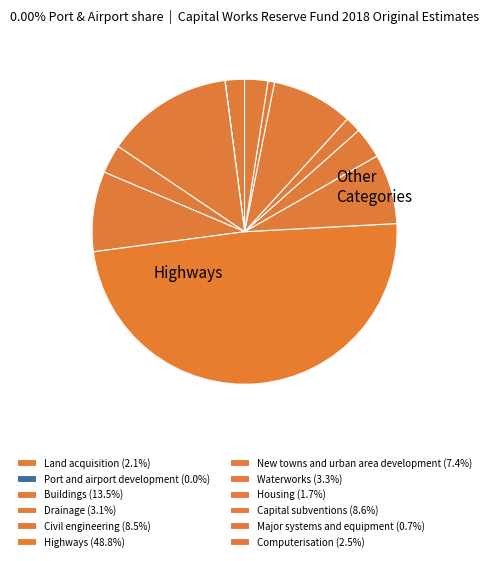

How many segments does this pie chart have?

12